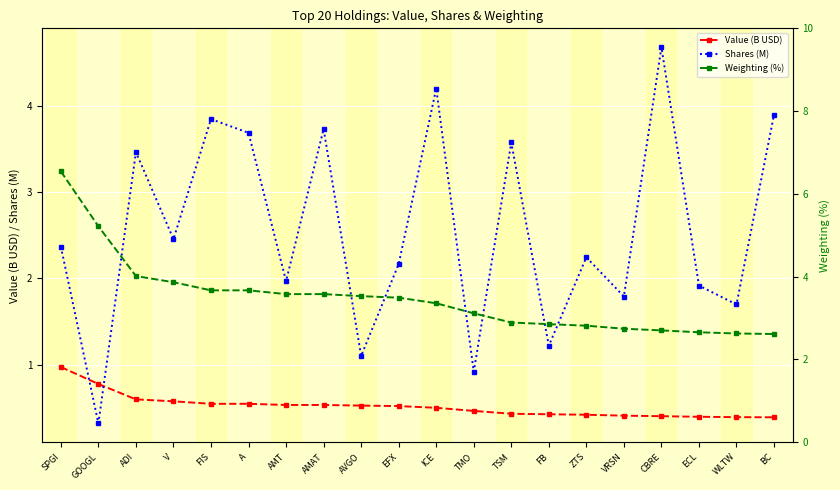

Reading left to right, transcribe all the data shown in this chart.

Value (B USD): 1.0	0.8	0.6	0.6	0.5	0.5	0.5	0.5	0.5	0.5	0.5	0.5	0.4	0.4	0.4	0.4	0.4	0.4	0.4	0.4
Shares (M): 2.4	0.3	3.5	2.5	3.8	3.7	2.0	3.7	1.1	2.2	4.2	0.9	3.6	1.2	2.2	1.8	4.7	1.9	1.7	3.9
Weighting (%): 6.5	5.2	4.0	3.9	3.7	3.7	3.6	3.6	3.5	3.5	3.4	3.1	2.9	2.9	2.8	2.7	2.7	2.7	2.6	2.6